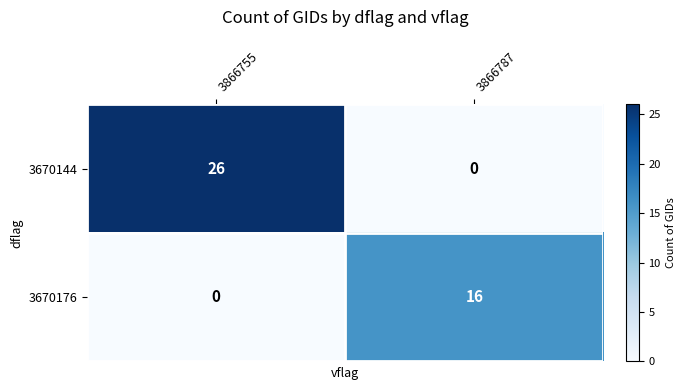

The value of 3670176 at 3866755 is 0. True or false?

True